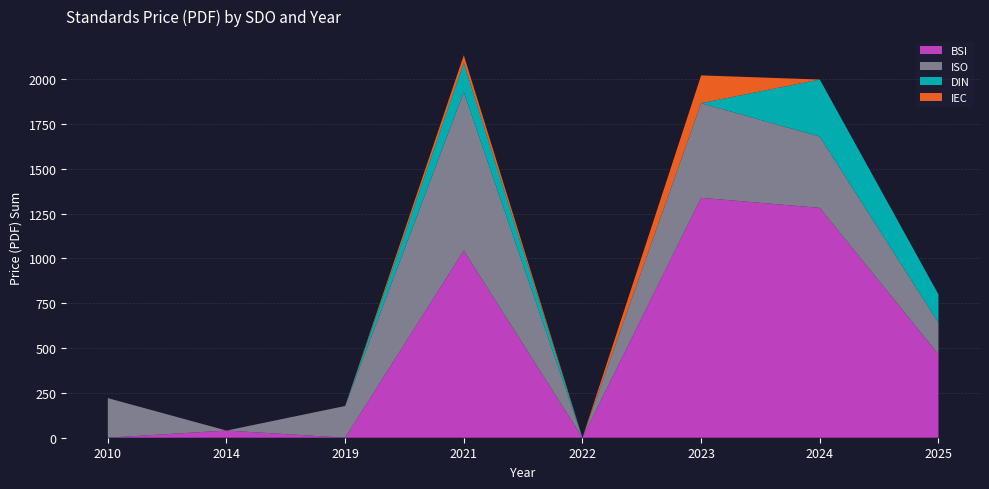

Reading right to left, extract all data points from this chart.

BSI: 2025=465.0	2024=1282.0	2023=1338.0	2022=0.0	2021=1044.0	2019=0.0	2014=40.0	2010=0.0
ISO: 2025=177.0	2024=398.0	2023=528.0	2022=0.0	2021=884.0	2019=177.0	2014=0.0	2010=221.0
DIN: 2025=157.3	2024=317.9	2023=0.0	2022=0.0	2021=162.4	2019=0.0	2014=0.0	2010=0.0
IEC: 2025=0.0	2024=0.0	2023=155.0	2022=0.0	2021=43.0	2019=0.0	2014=0.0	2010=0.0